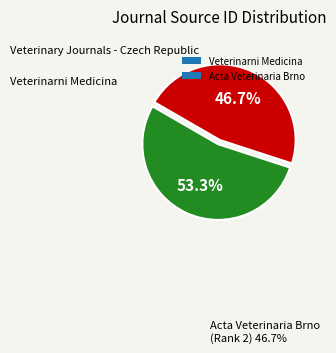

Which category has the biggest portion of the pie?

Veterinarni Medicina